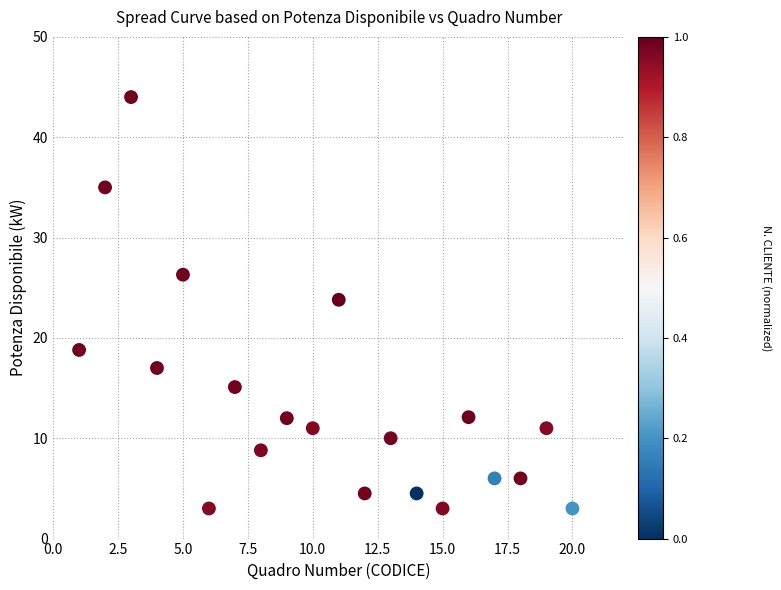

What is the range of X values (max minus min)?

19.0